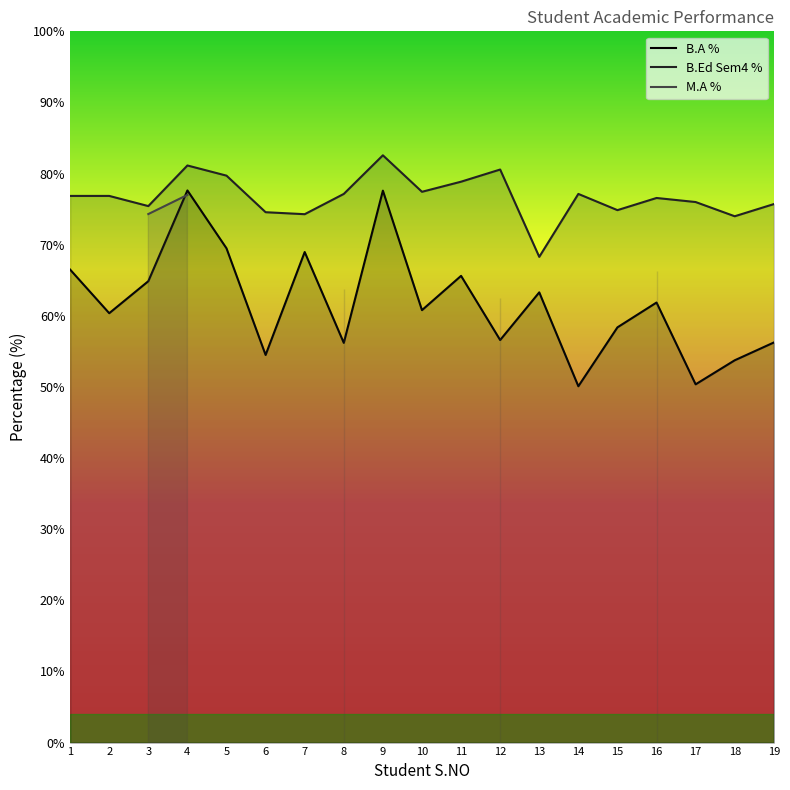

Rank the series by their average value, from highest to lowest.

B.Ed Sem4 %, M.A %, B.A %